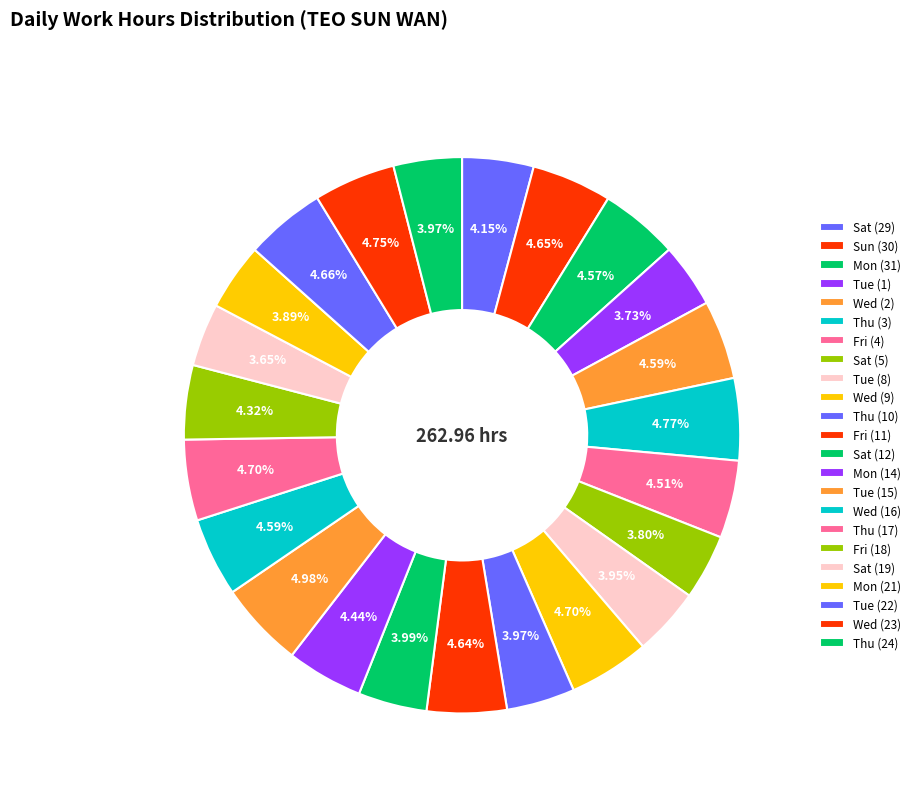

Is Thu (17) the majority of the pie?

No